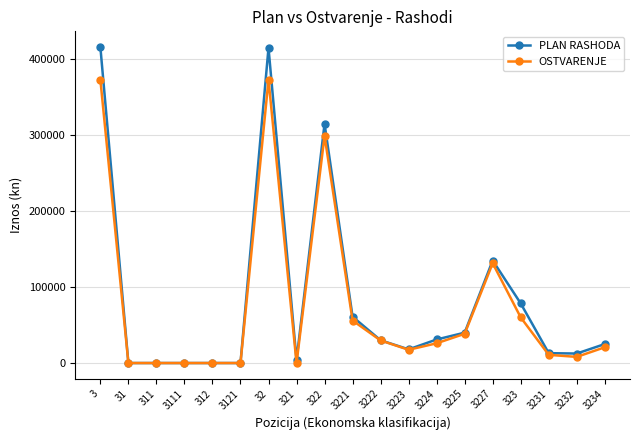

Which series has the largest total across all categories?

PLAN RASHODA